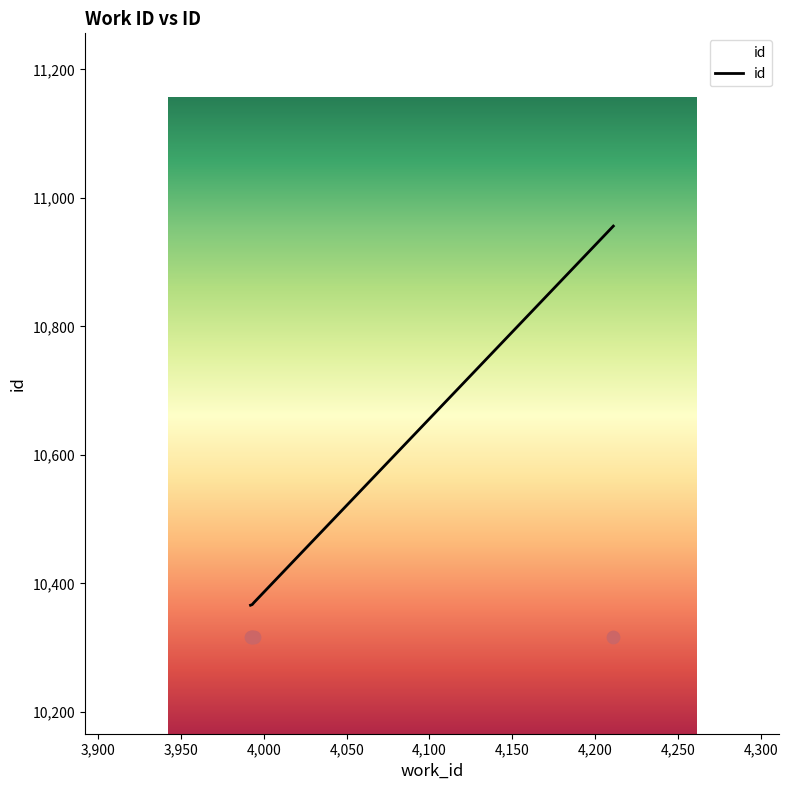

Which has a higher value, 4211 or 3993?

4211